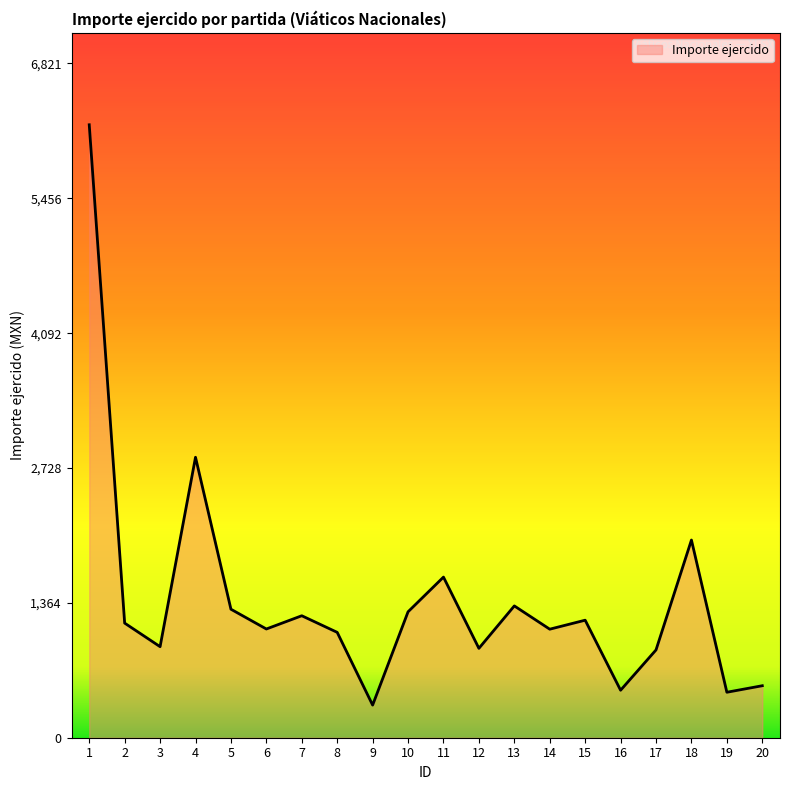

True or false: the data shows 396.5 at 13.

False